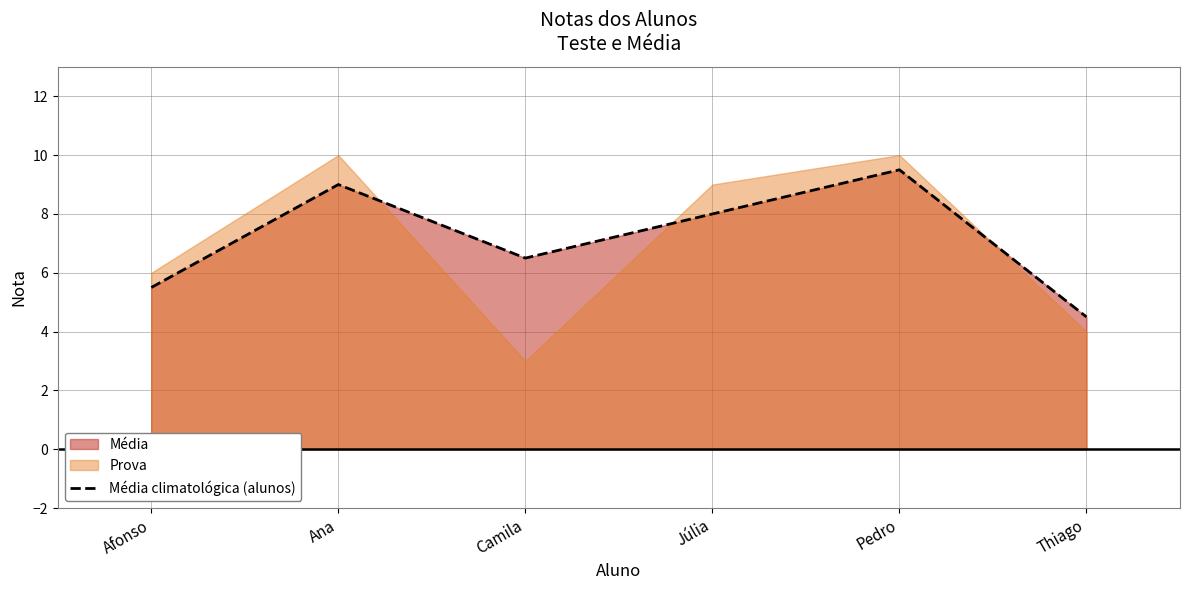

What is the label of the 1st point from the left?

Afonso